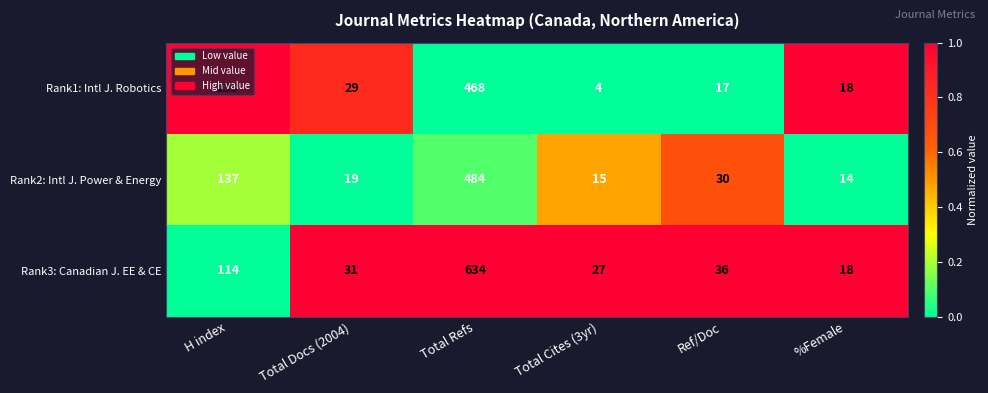

True or false: Rank2: Intl J. Power & Energy has a value of 193 at H index.

False